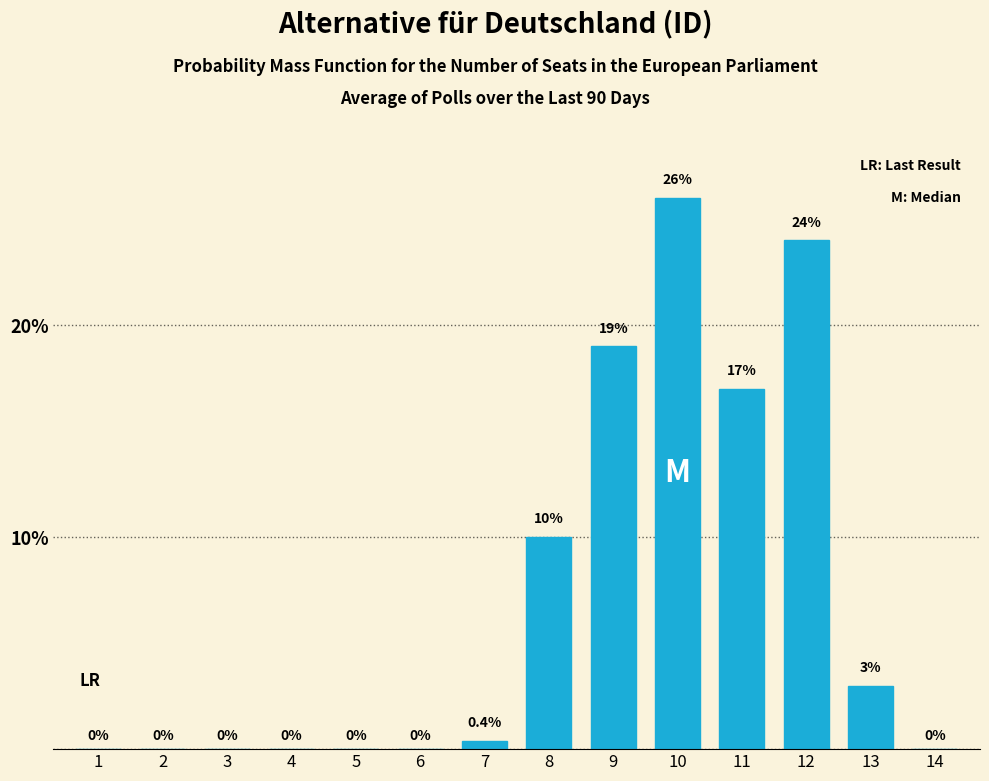

Reading left to right, what are all the values shown in this chart?

1=0.0	2=0.0	3=0.0	4=0.0	5=0.0	6=0.0	7=0.4	8=10.0	9=19.0	10=26.0	11=17.0	12=24.0	13=3.0	14=0.0